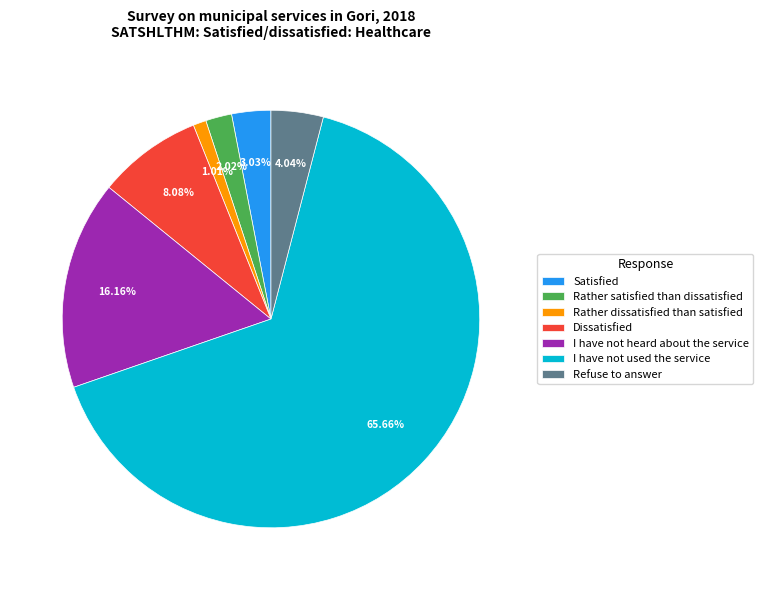

To the nearest percent, what portion does Rather dissatisfied than satisfied represent?

1%